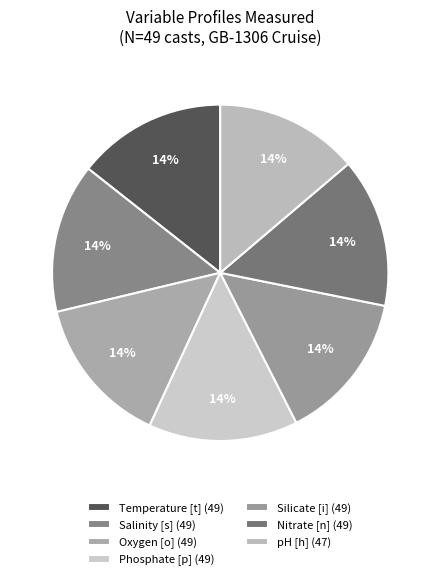

Count the number of slices in the pie.

7